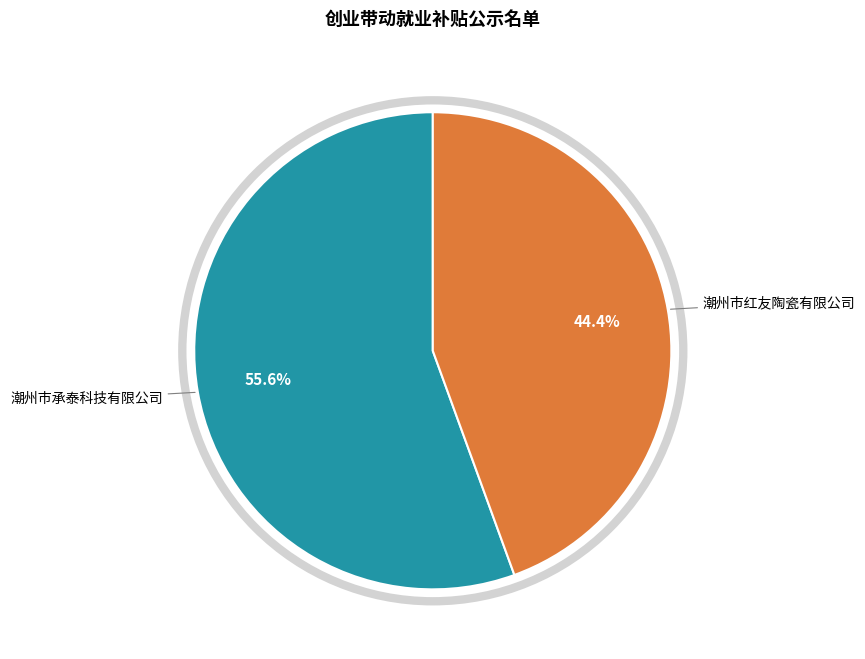

Does any single category account for the majority?

Yes